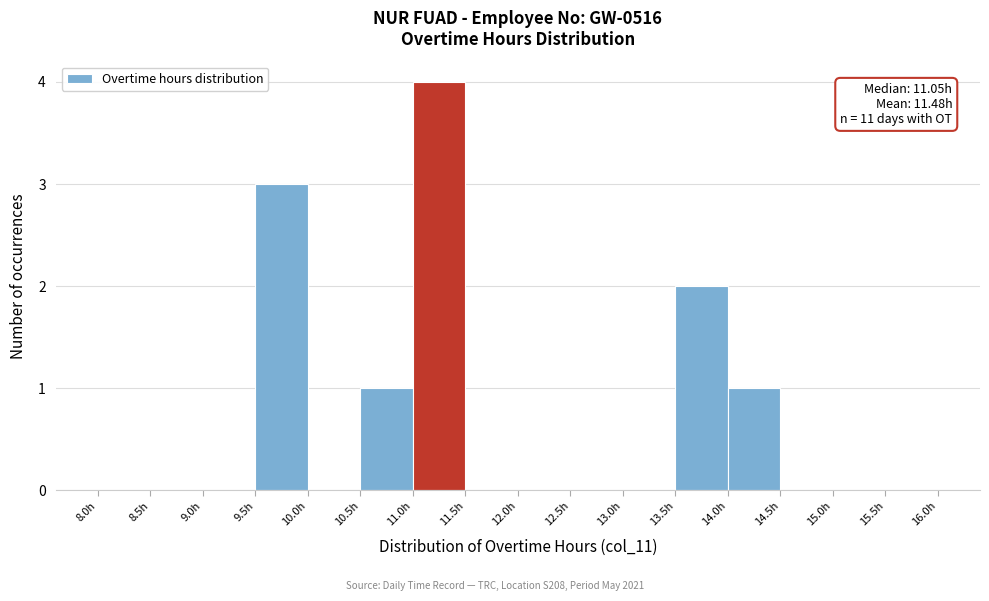

Over which range of the x-axis is the bar tallest?

11.0 to 11.5